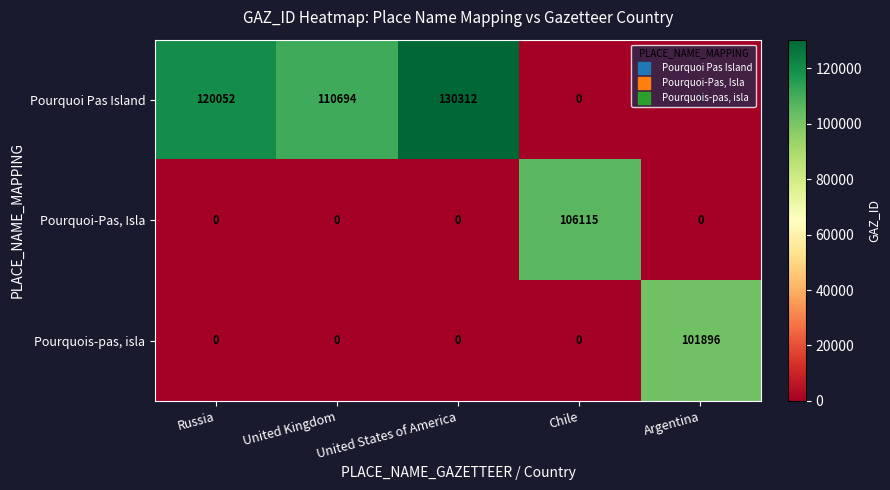

How many categories are shown in the chart?

5